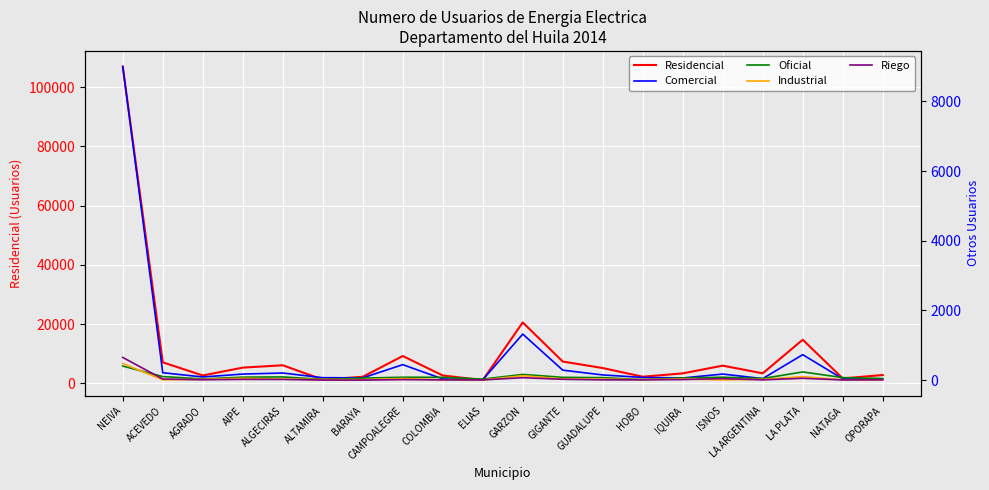

How many lines are shown in the chart?

5